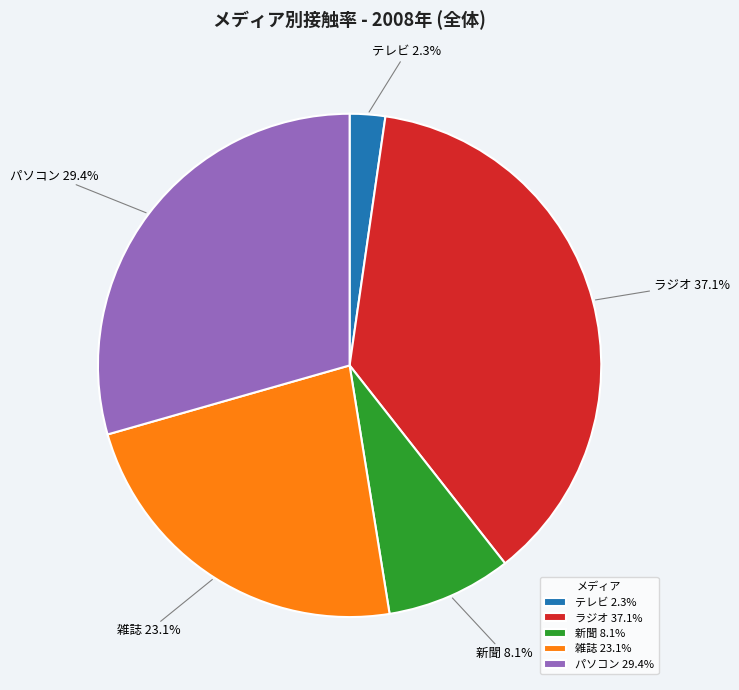

How many slices are in this pie chart?

5